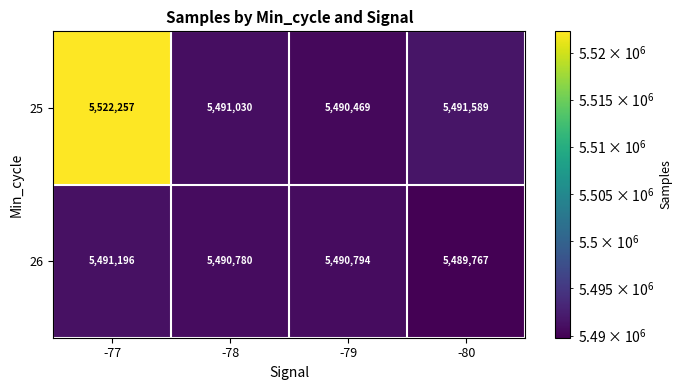

At -80, list the series in order from smallest to largest.

26, 25